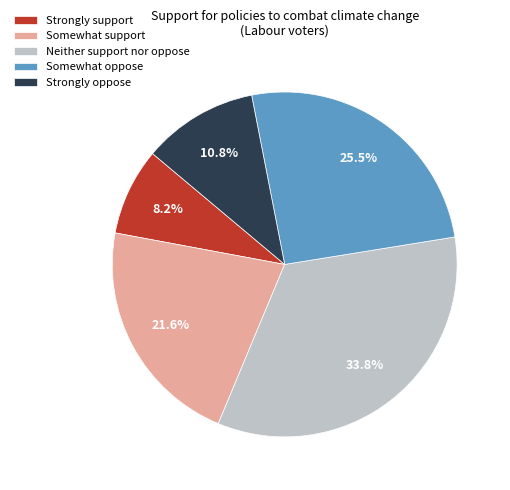

To the nearest percent, what is the combined percentage of Strongly support and Neither support nor oppose?

42%